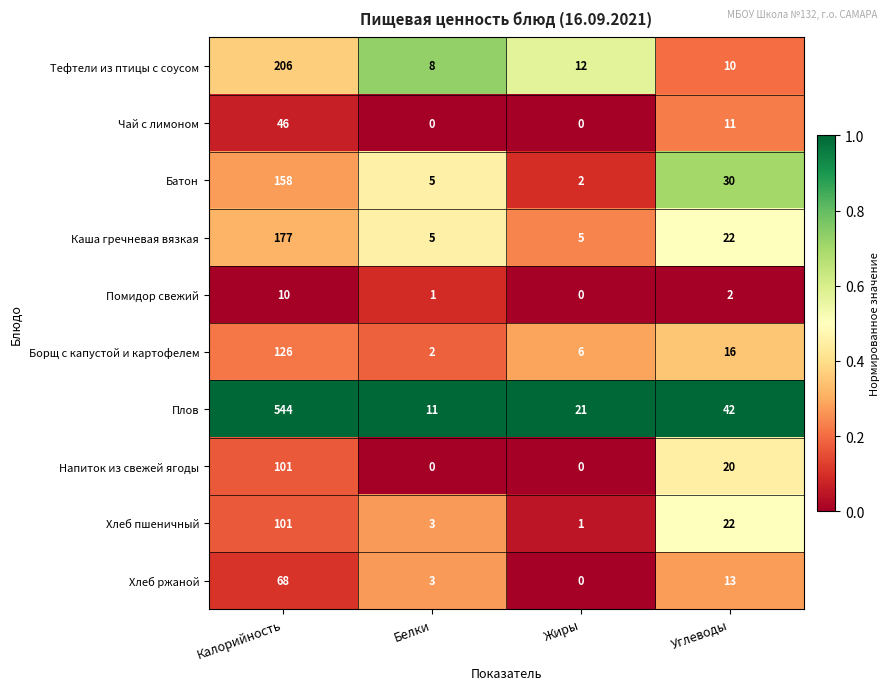

Between Калорийность and Углеводы, which series saw the biggest shift?

Плов